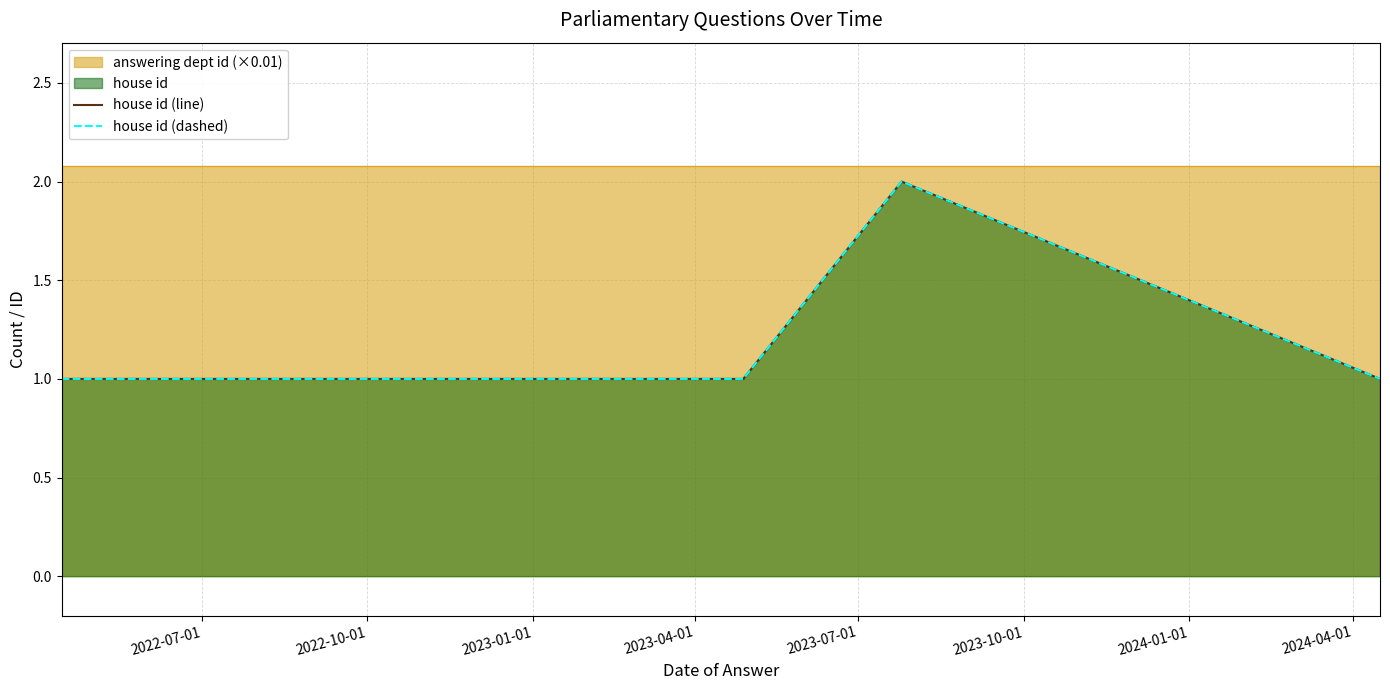

Does the chart have visible grid lines?

Yes